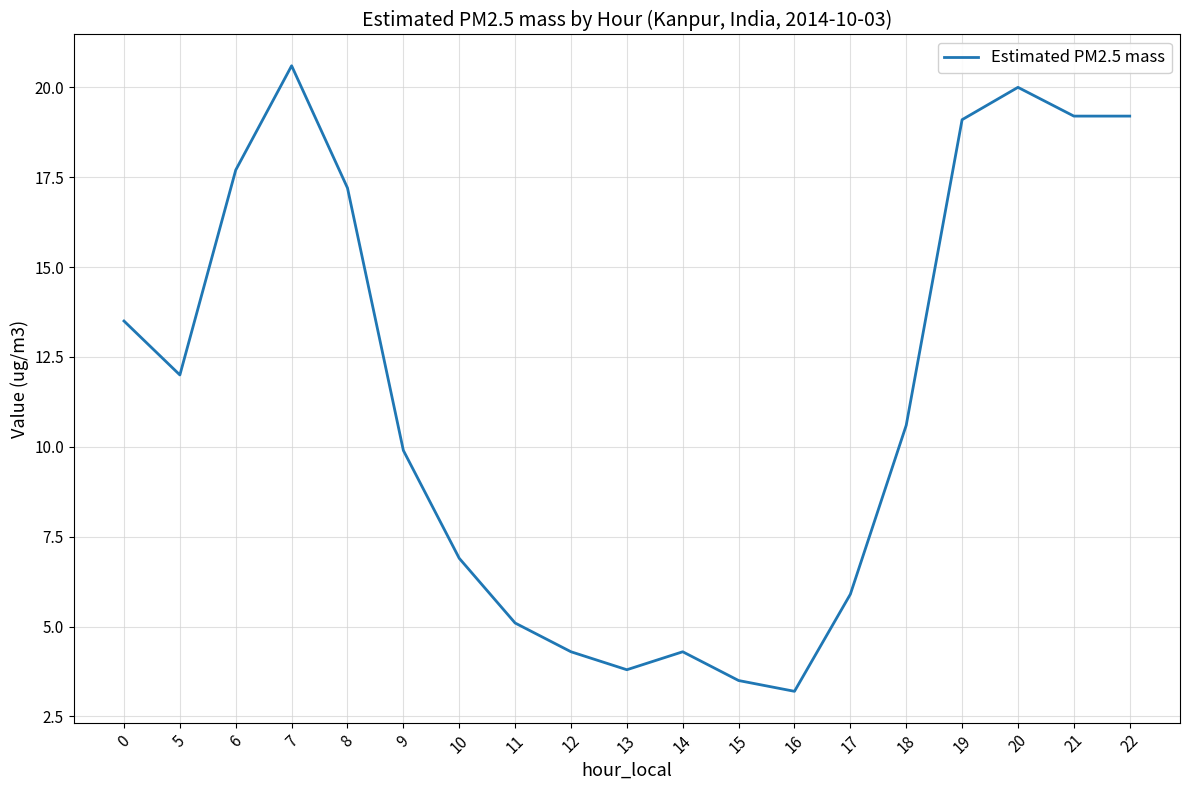

True or false: the data shows 6.9 at 10.

True